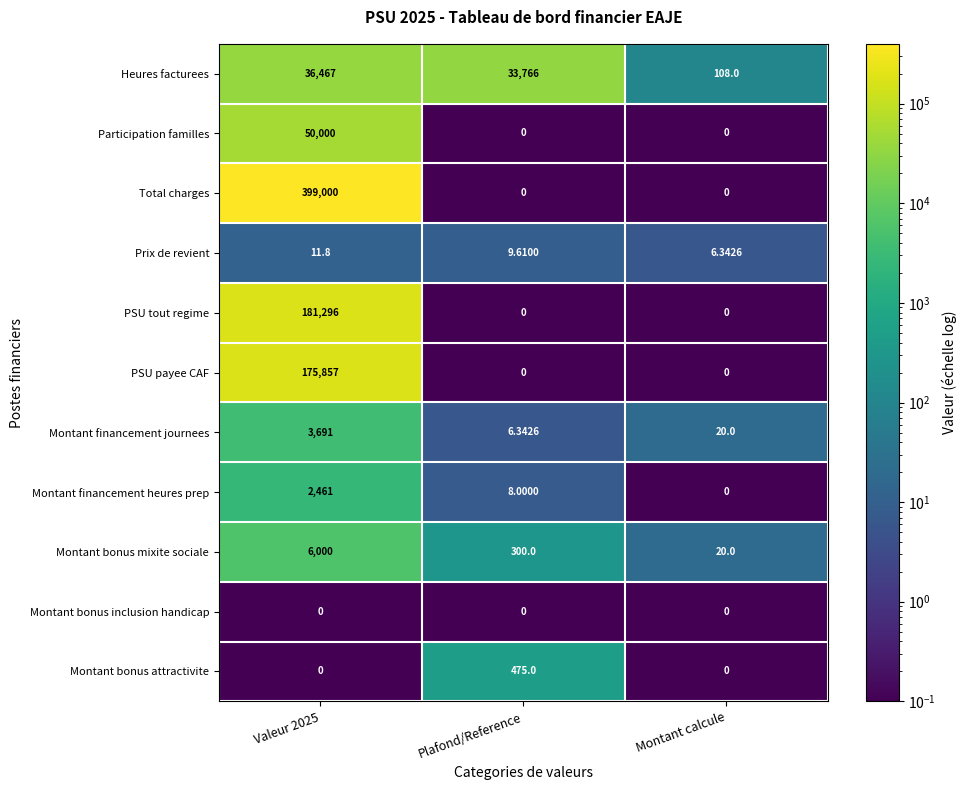

Rank the series by their maximum value, from lowest to highest.

Montant bonus inclusion handicap, Prix de revient, Montant bonus attractivite, Montant financement heures prep, Montant financement journees, Montant bonus mixite sociale, Heures facturees, Participation familles, PSU payee CAF, PSU tout regime, Total charges